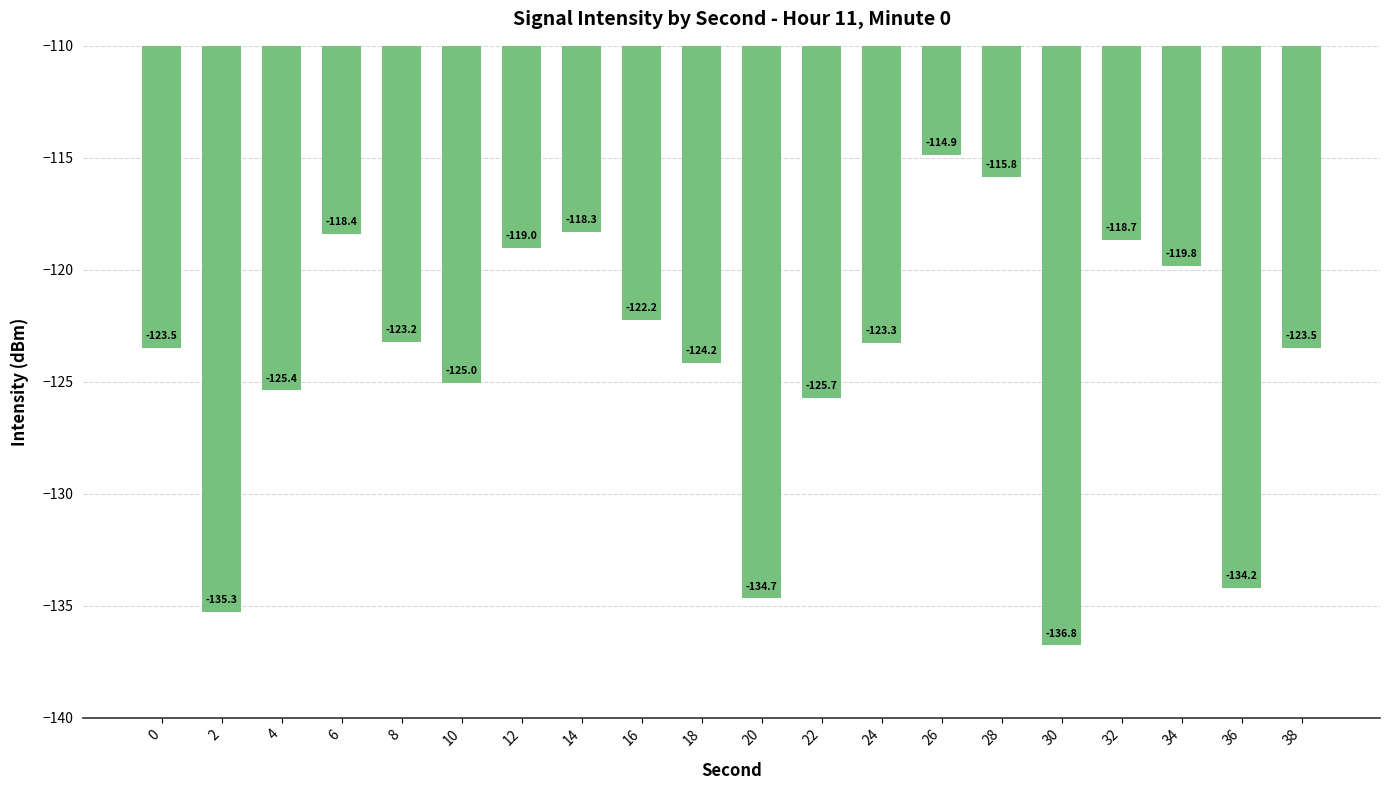

What is the change in value from 28 to 32?

-2.8